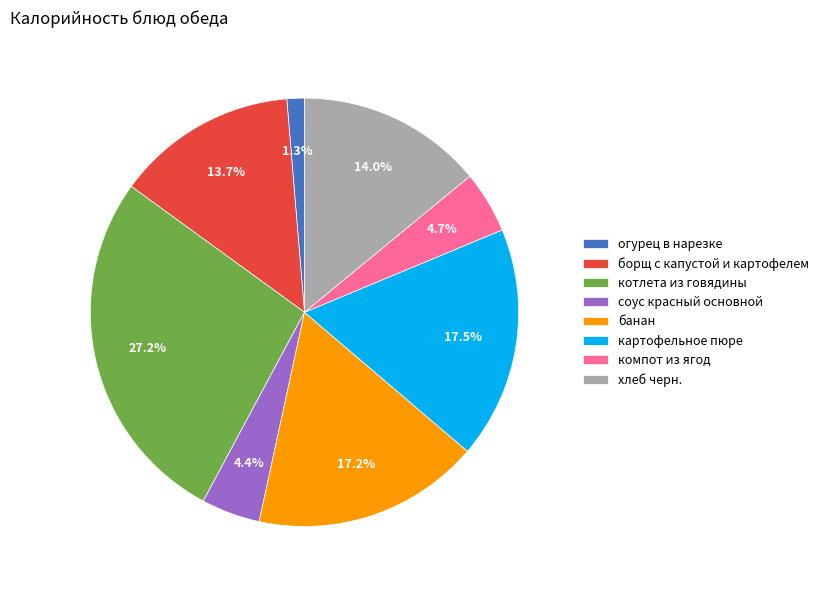

What portion of the pie excludes банан?

82.8%